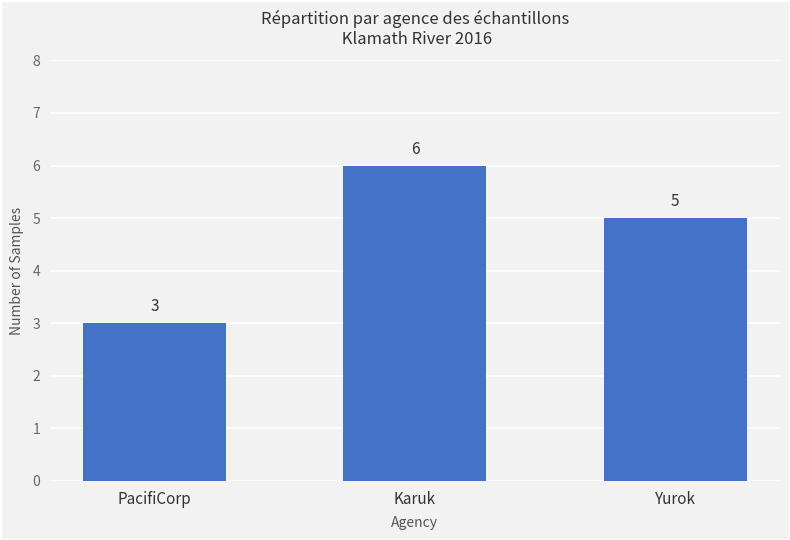

Which category has the lowest value across all series?

PacifiCorp